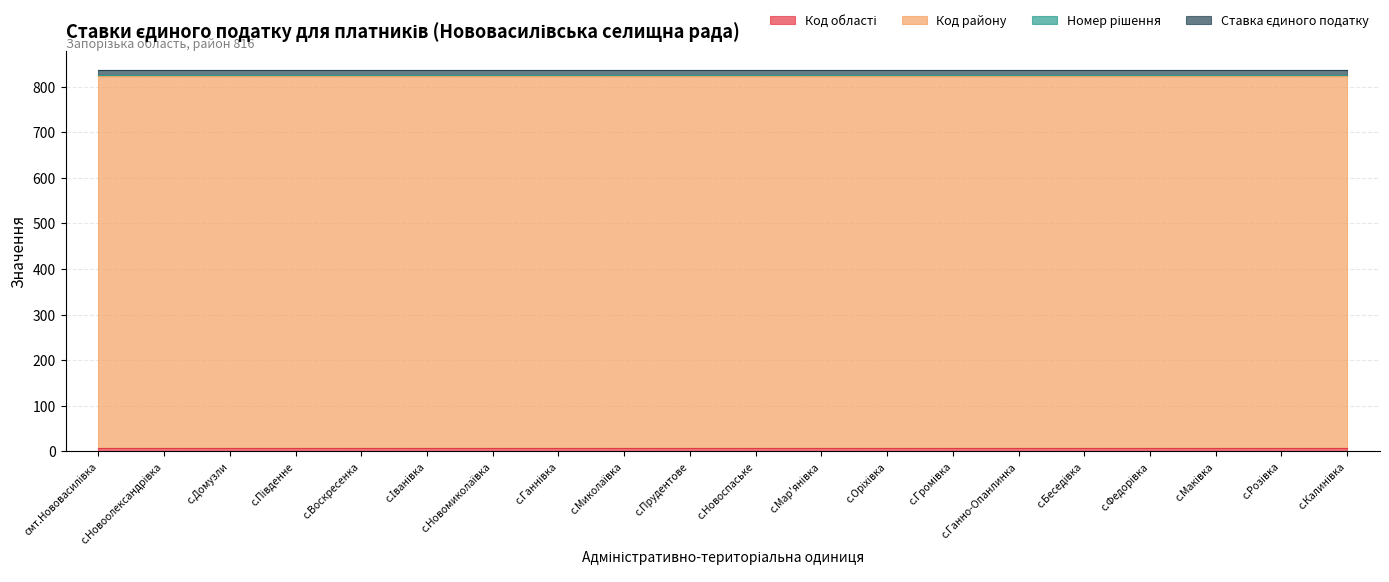

What is the minimum value shown in the chart?

2